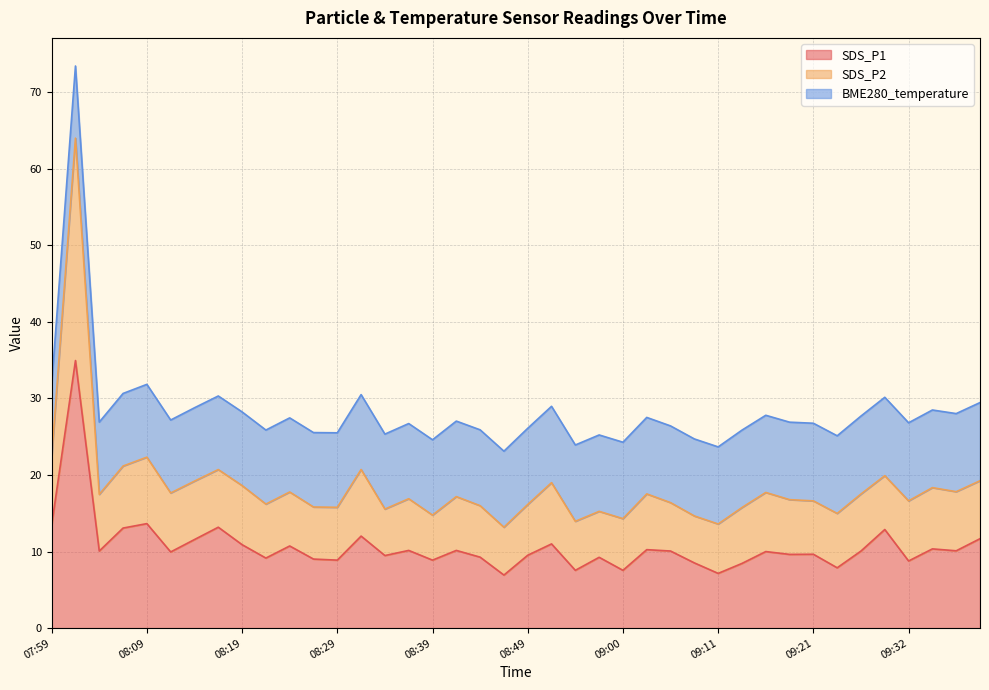

At which category does SDS_P2 reach its first local peak?

08:01